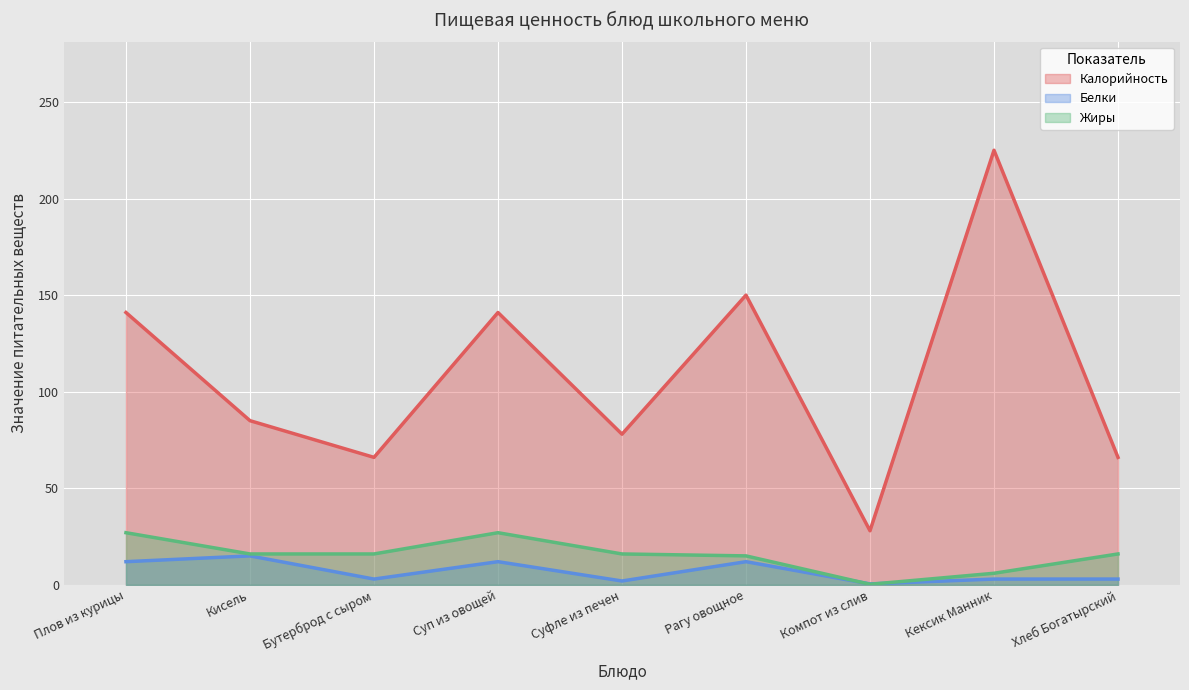

The value of Жиры at Суфле из печен is 16.0. True or false?

True